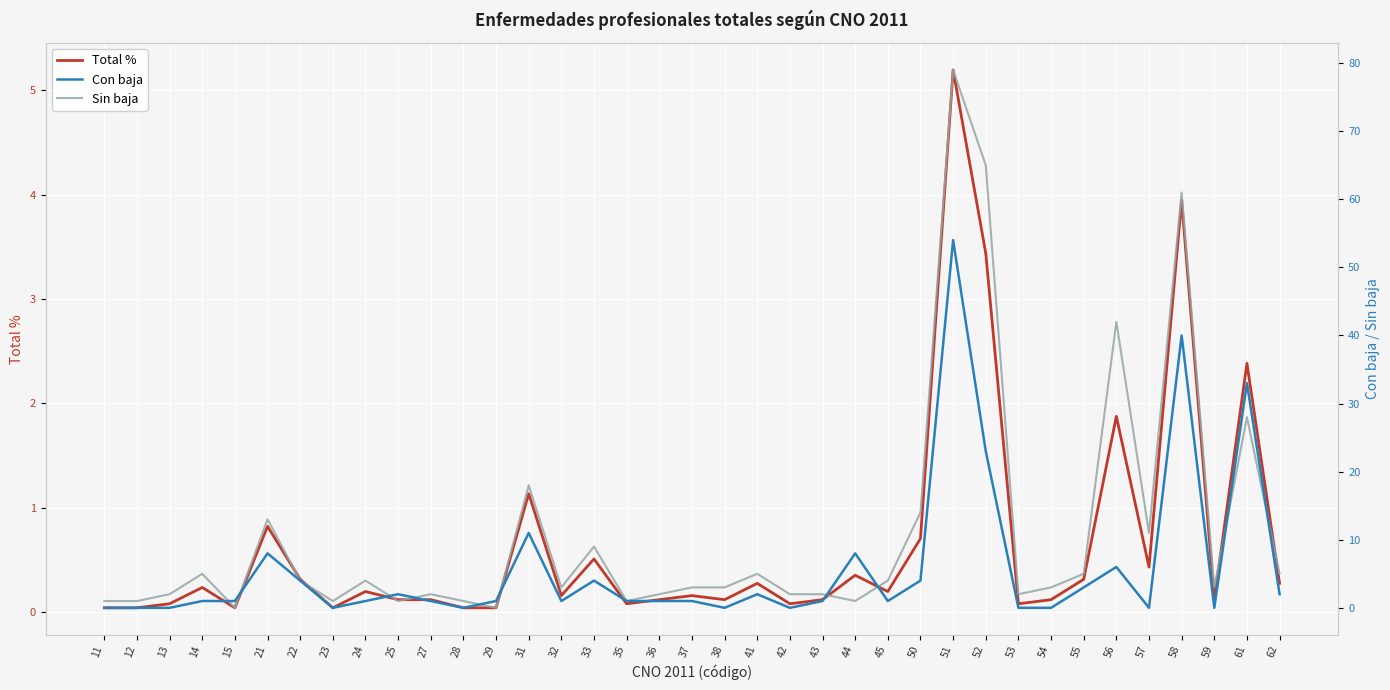

Where do Sin baja and Con baja first cross each other?

14 and 15